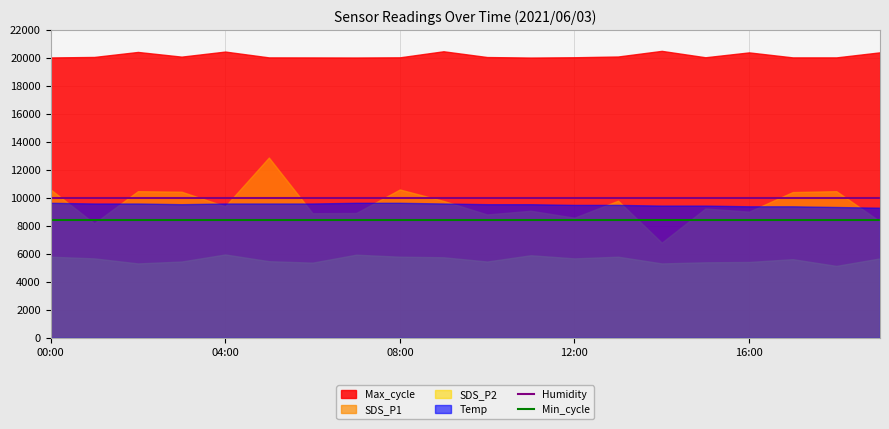

True or false: Min_cycle has a value of 12988 at 00:00.

False